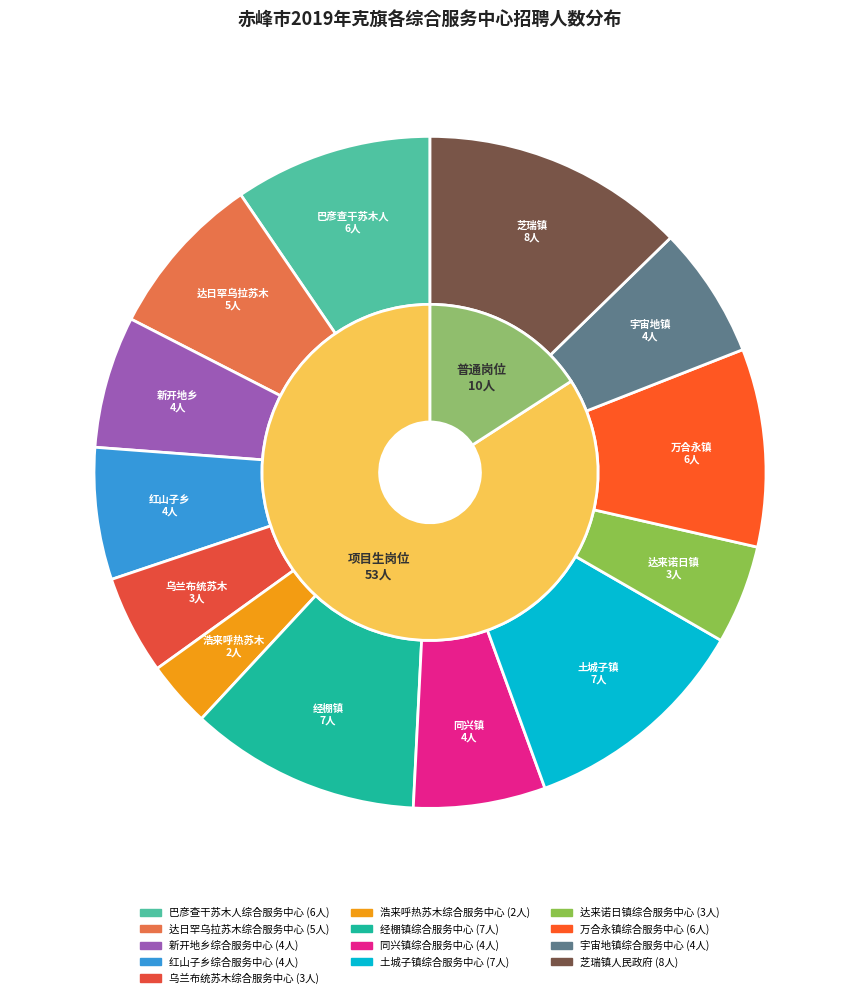

True or false: 经棚镇综合服务中心 accounts for 11% of the total.

True